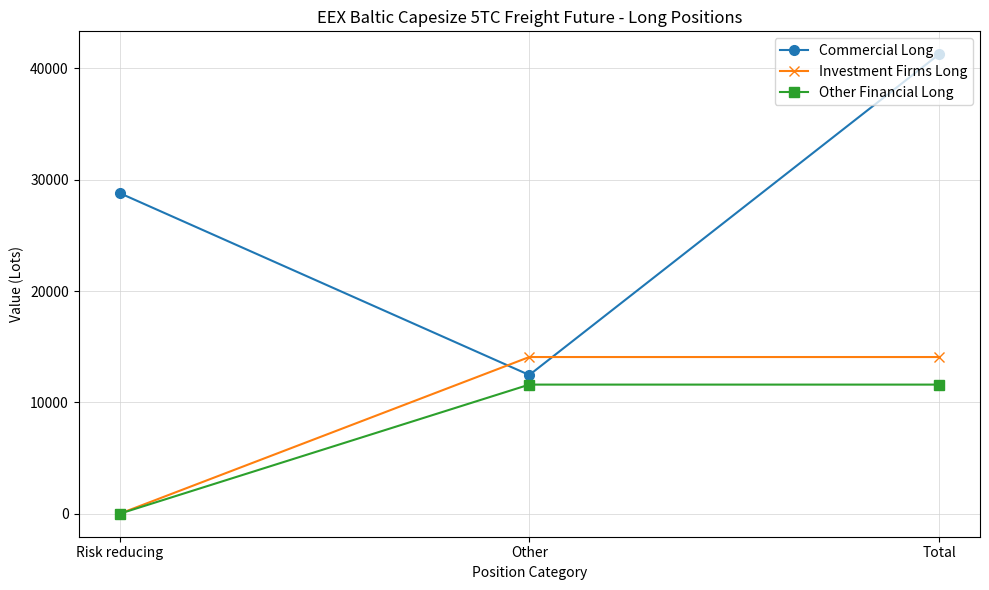

What are all the series names shown in the legend?

Commercial Long, Investment Firms Long, Other Financial Long